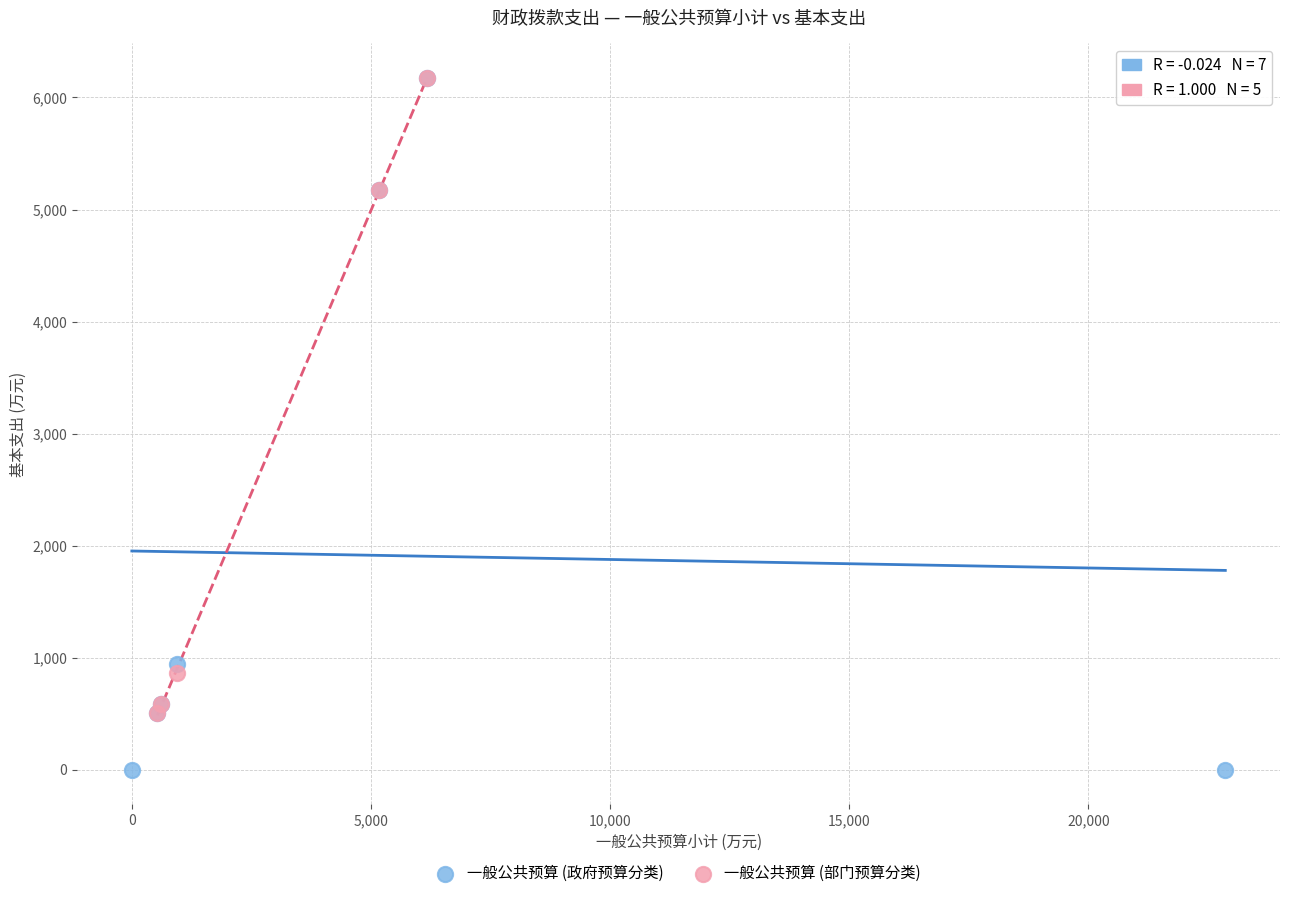

Which series contains the lowest Y value?

一般公共预算 (政府预算分类)